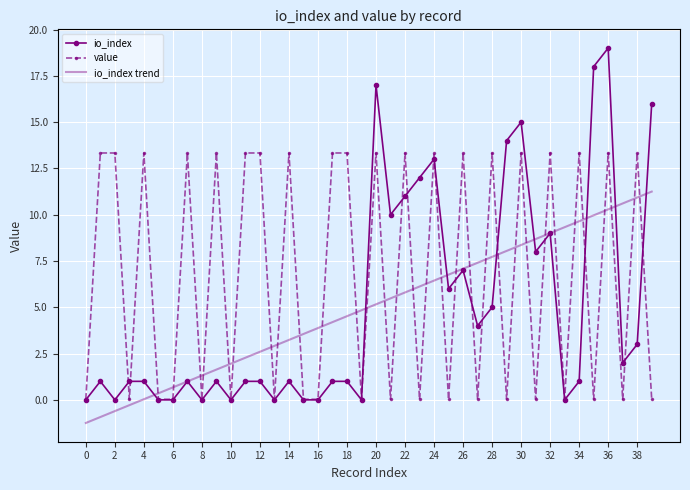

List the series in order of their peak value, highest first.

io_index, value, io_index trend